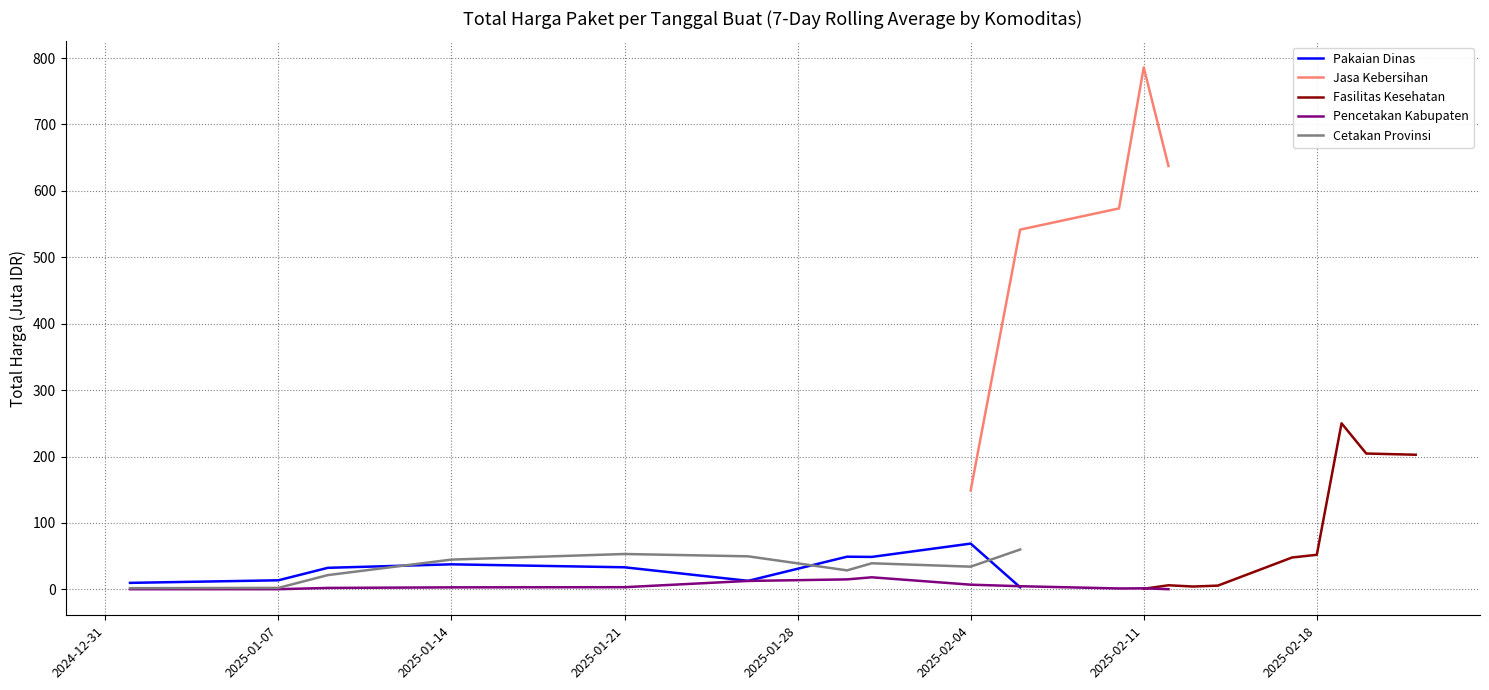

What is the difference between the Cetakan Provinsi values at 2025-01-28 and 2025-02-04?

3.5